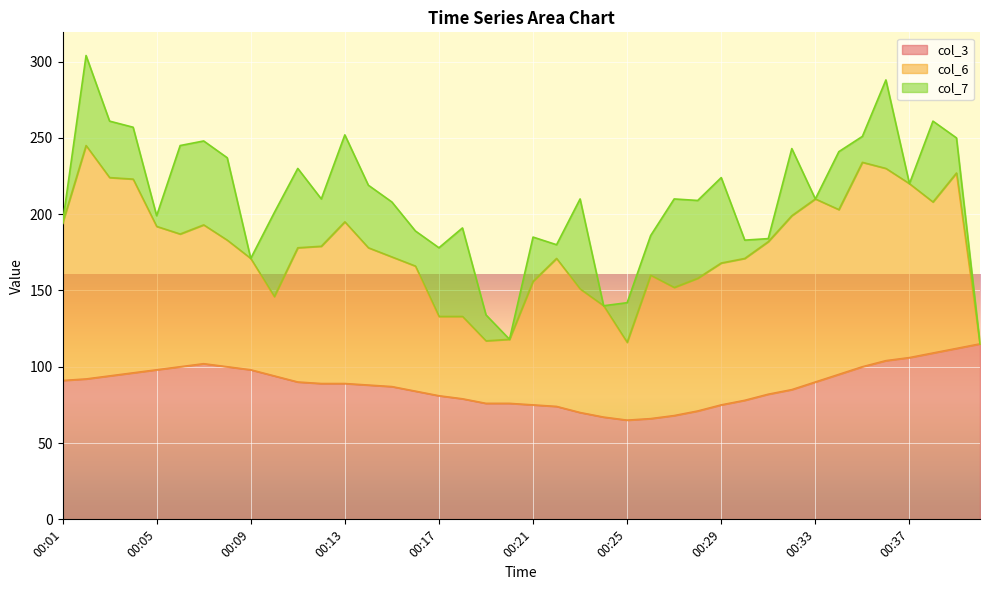

How many lines are shown in the chart?

3